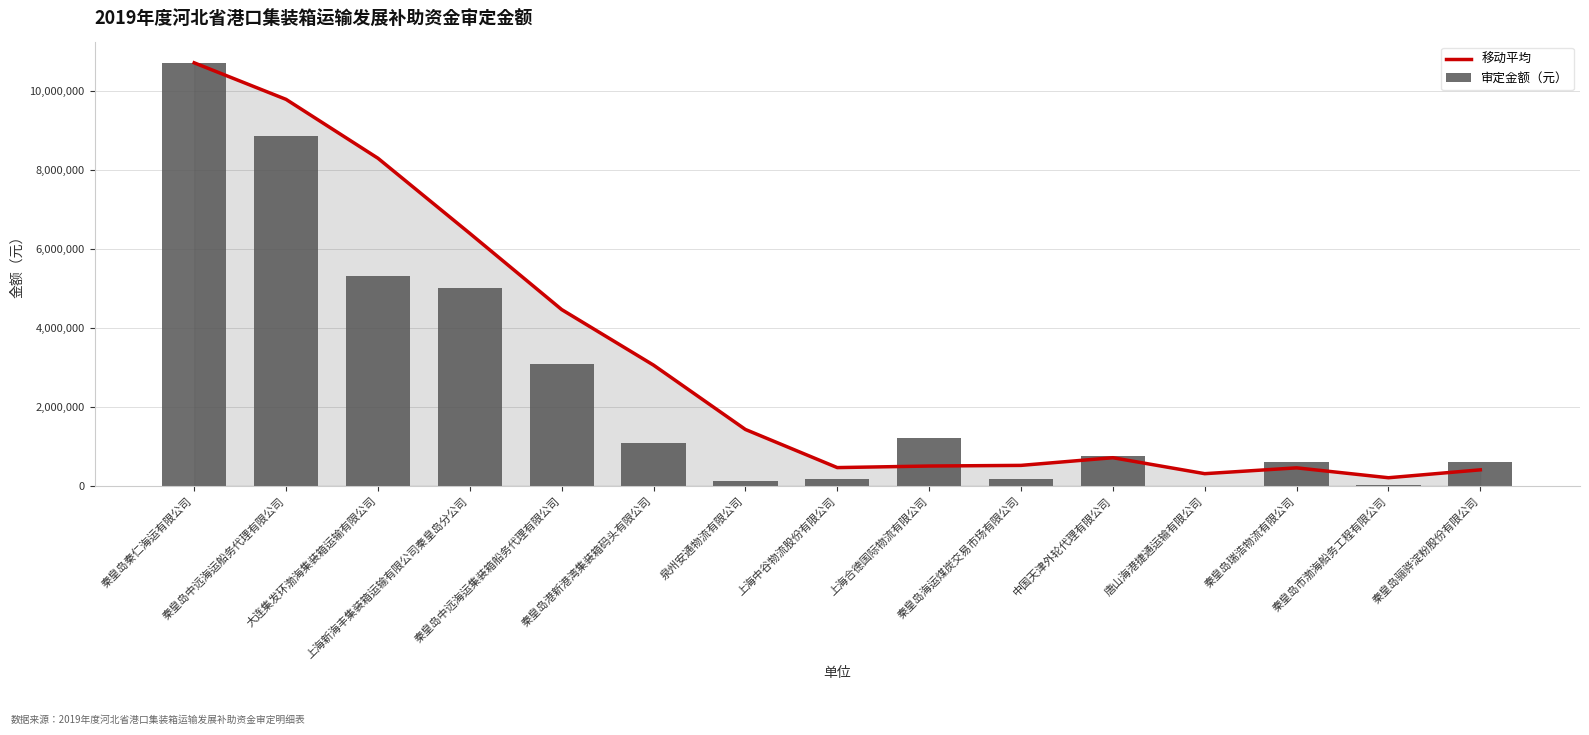

What is the highest value of the 移动平均 series?

10704080.0